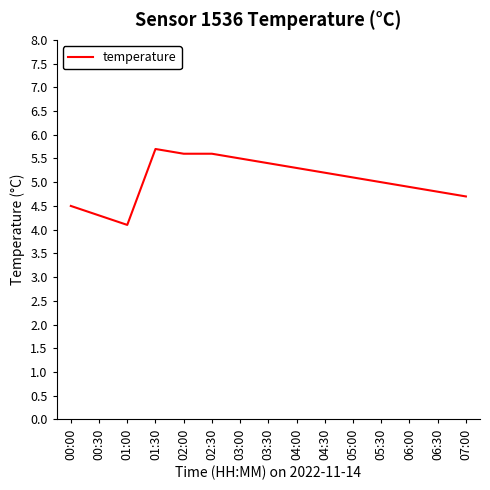

How many lines are shown in the chart?

1